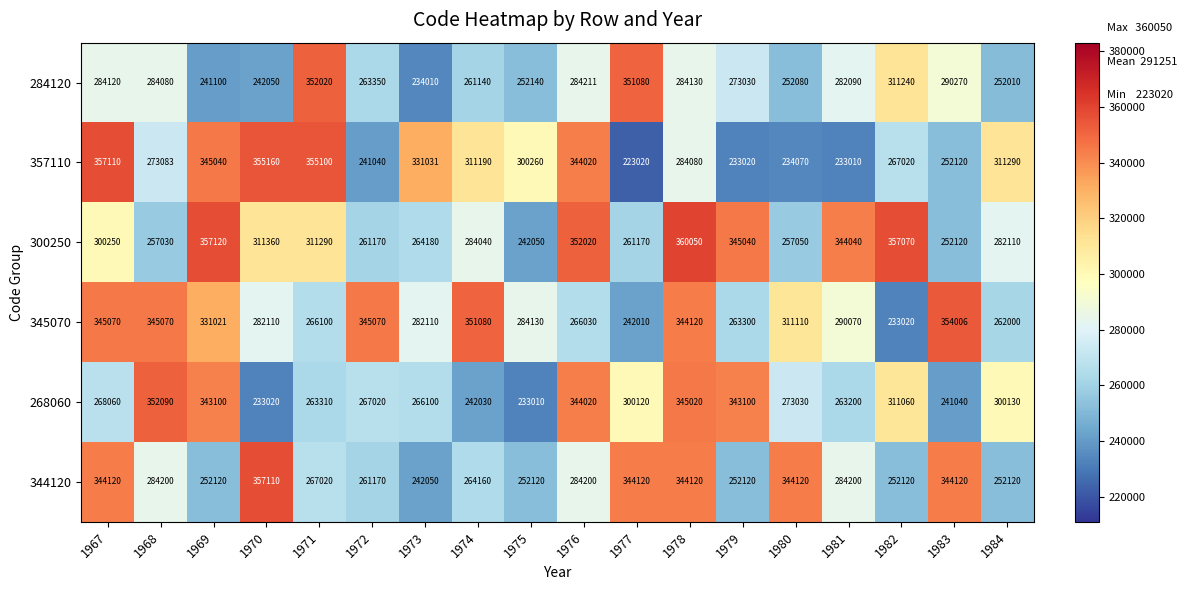

What is the minimum value shown in the chart?

223020